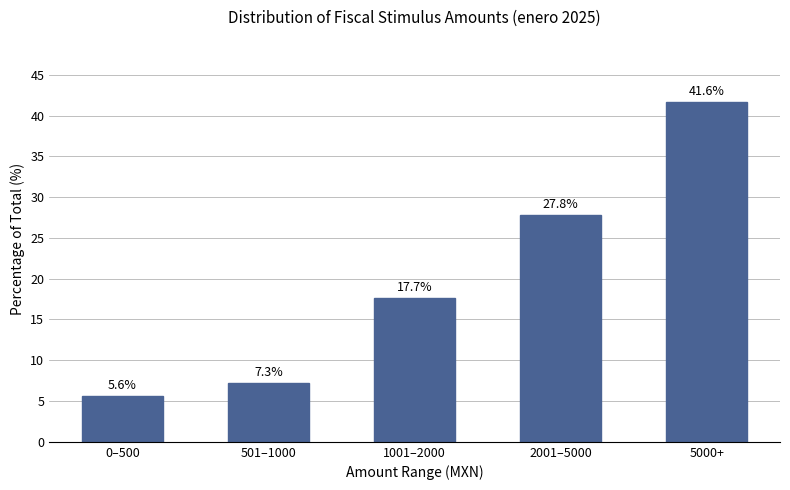

What is the value of the 4th bar from the left?

27.8